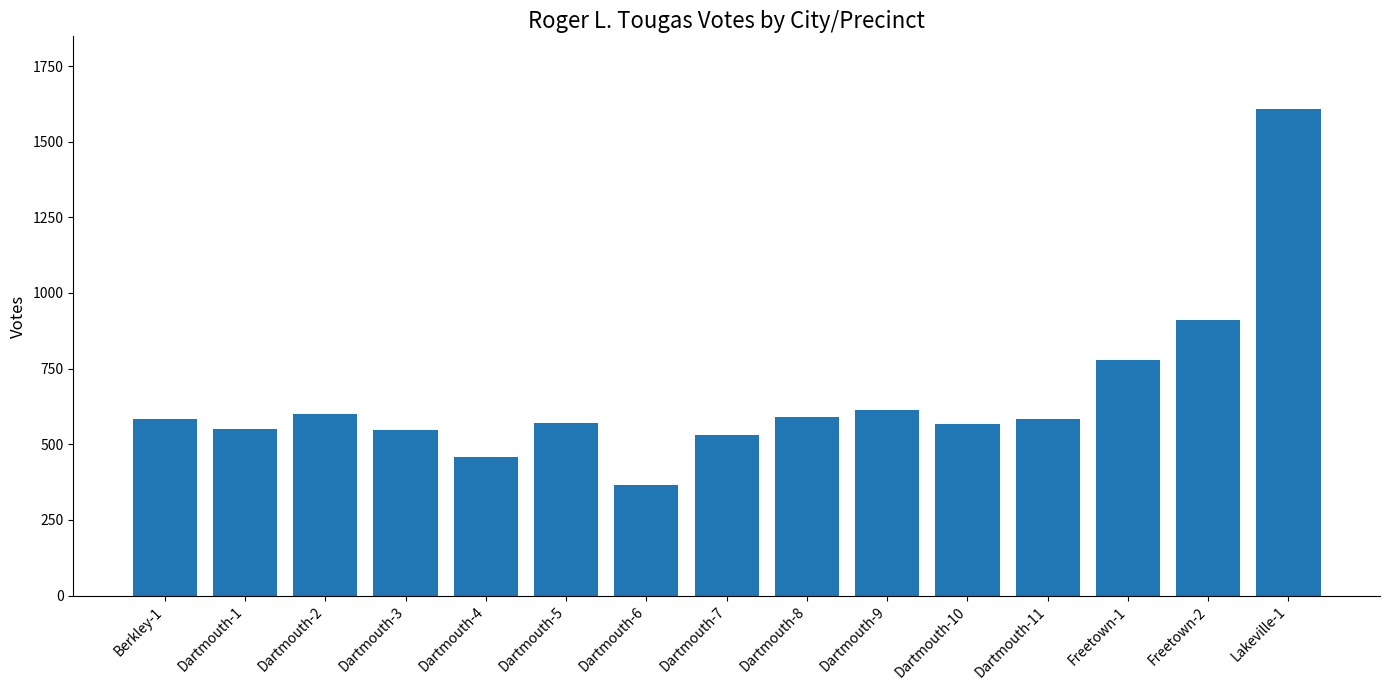

What is the change in value from Dartmouth-5 to Freetown-2?

+341